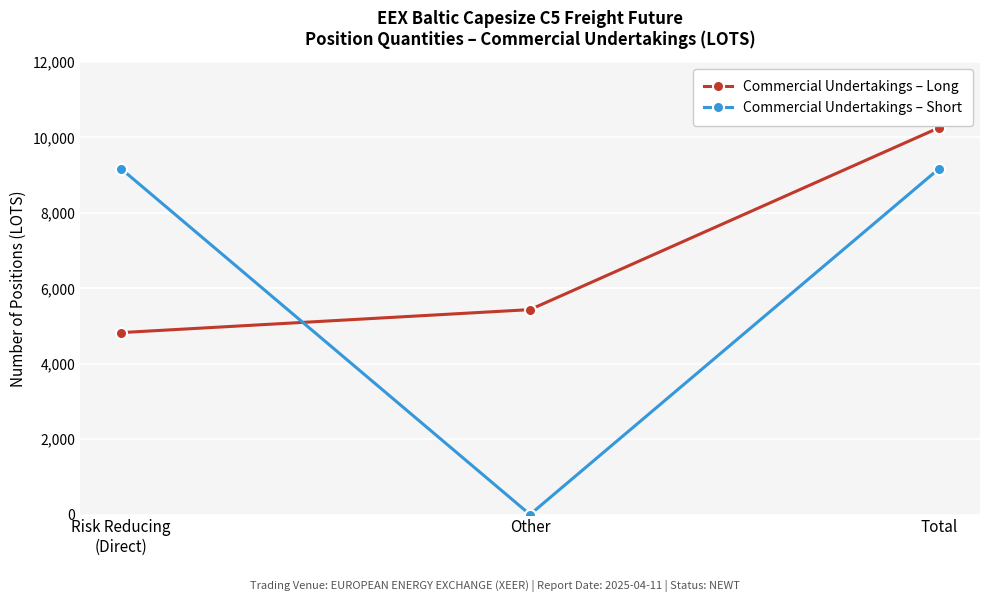

Which series has the widest spread of values?

Commercial Undertakings – Short